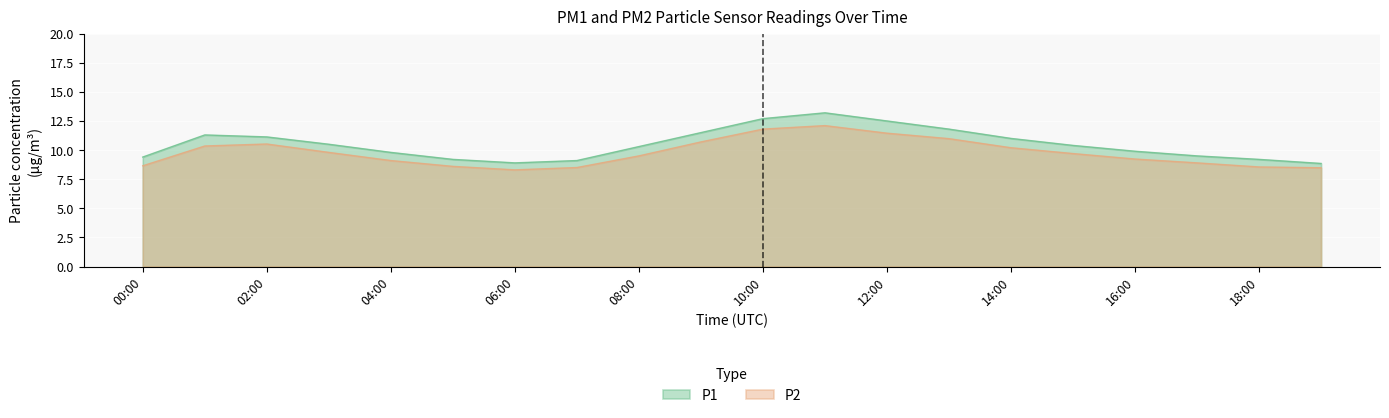

Reading left to right, list all the values displayed in this chart.

P1: 9.4	11.3	11.1	10.5	9.8	9.2	8.9	9.1	10.3	11.5	12.7	13.2	12.5	11.8	11.0	10.4	9.9	9.5	9.2	8.8
P2: 8.7	10.3	10.5	9.8	9.1	8.6	8.3	8.5	9.5	10.7	11.8	12.1	11.4	11.0	10.2	9.7	9.2	8.9	8.6	8.5